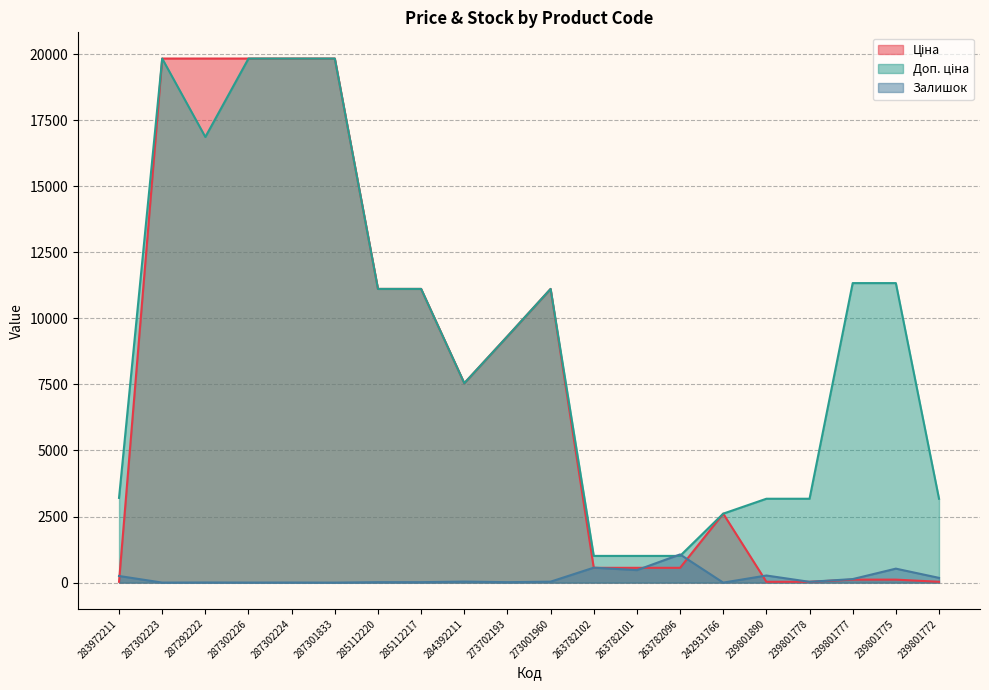

The Доп. ціна series shows 25814.2 at 287292222. True or false?

False